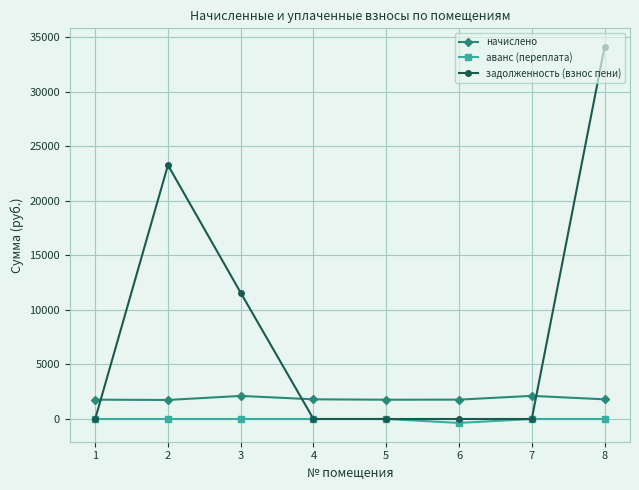

How many data points does each series have?

8